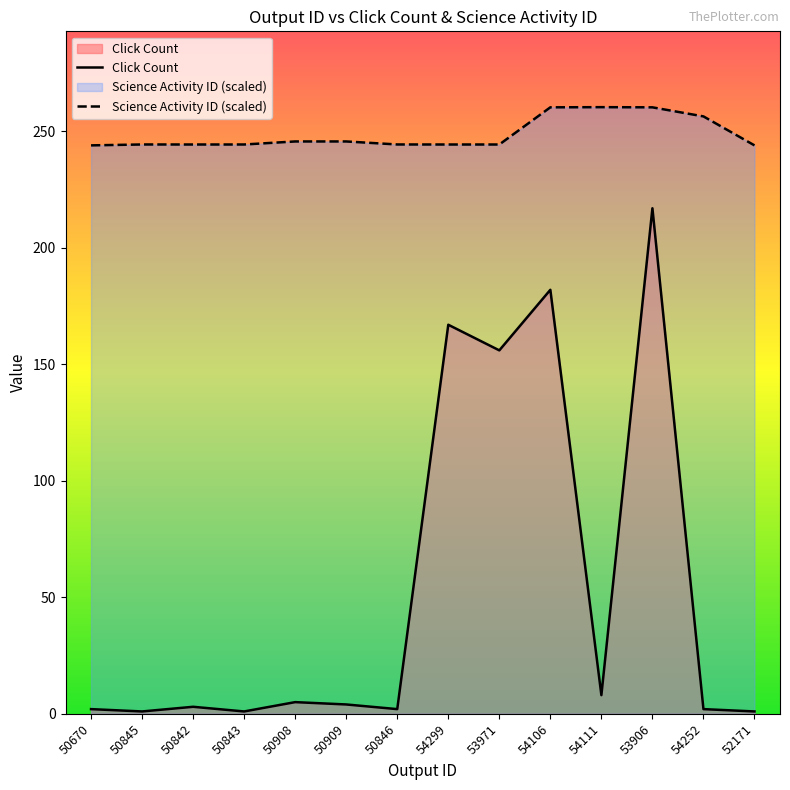

At which category is the sum across all series the highest?

53906